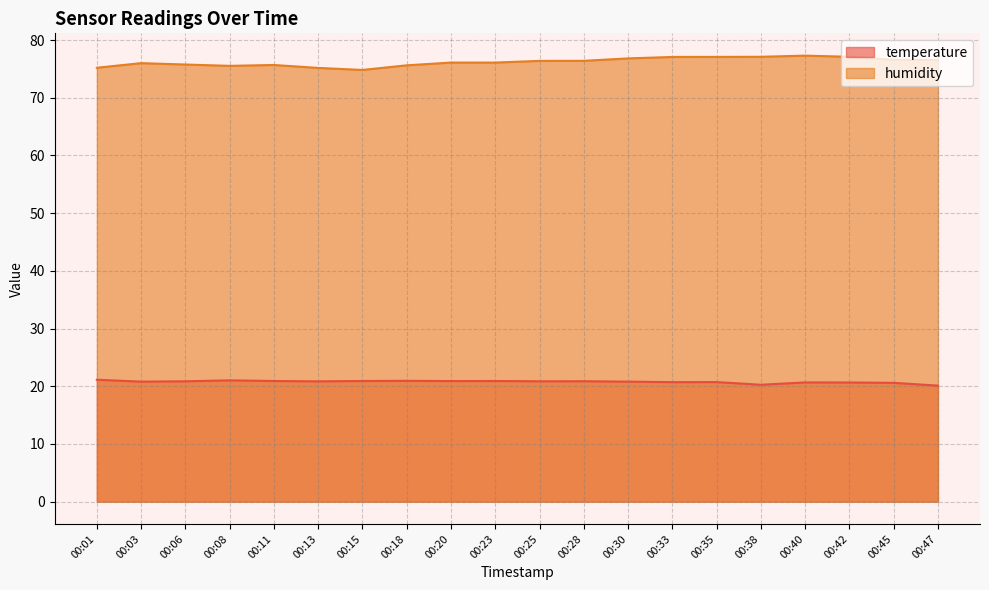

Which category has the lowest value across all series?

00:47